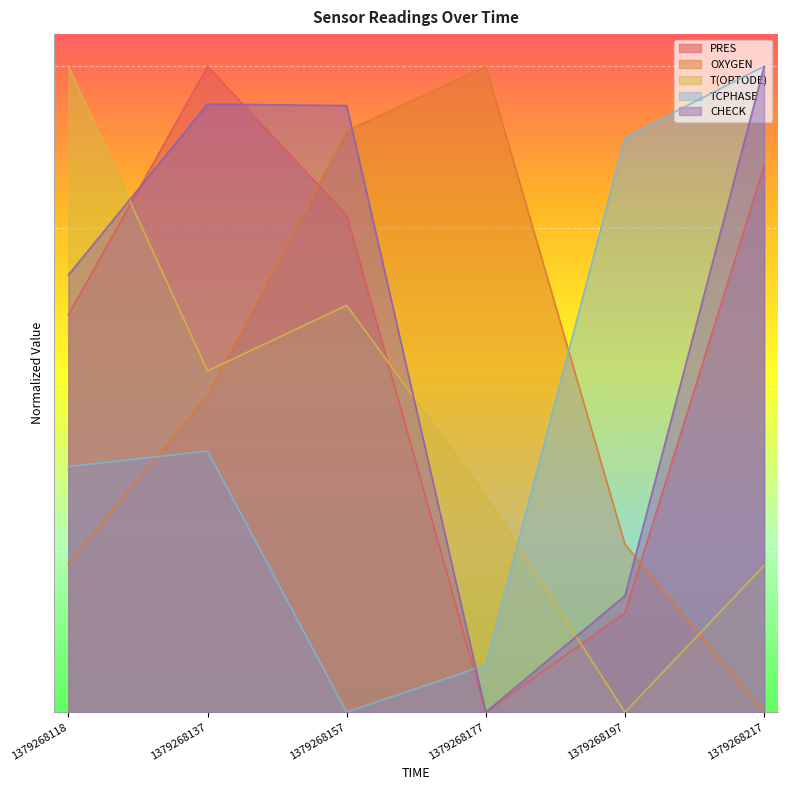

True or false: T(OPTODE) and TCPHASE intersect in this chart.

True